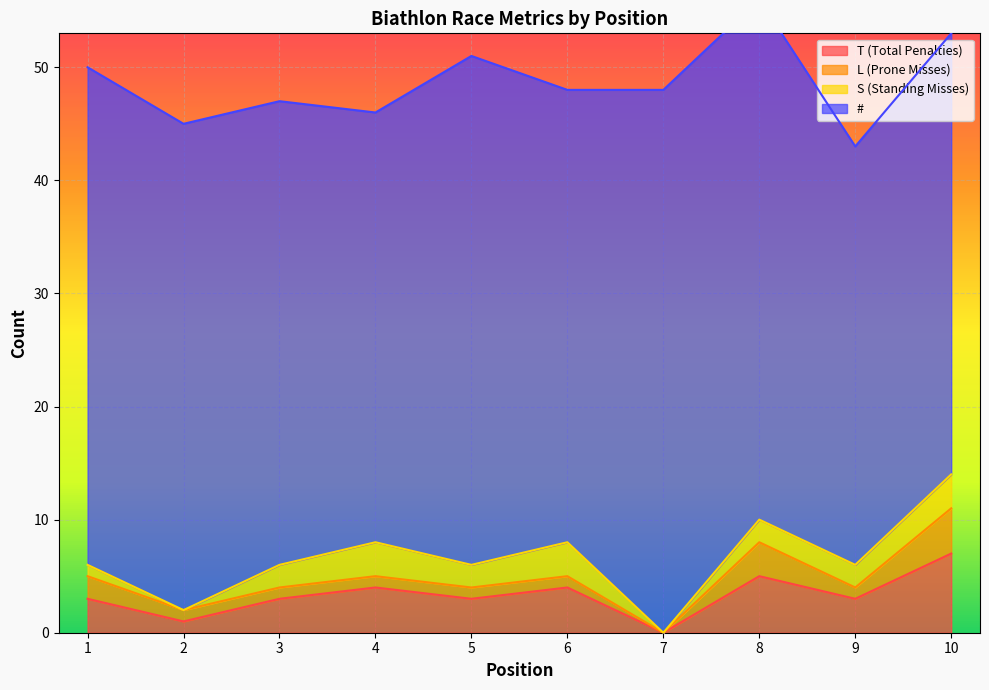

What is the total value across all series at 6?

48